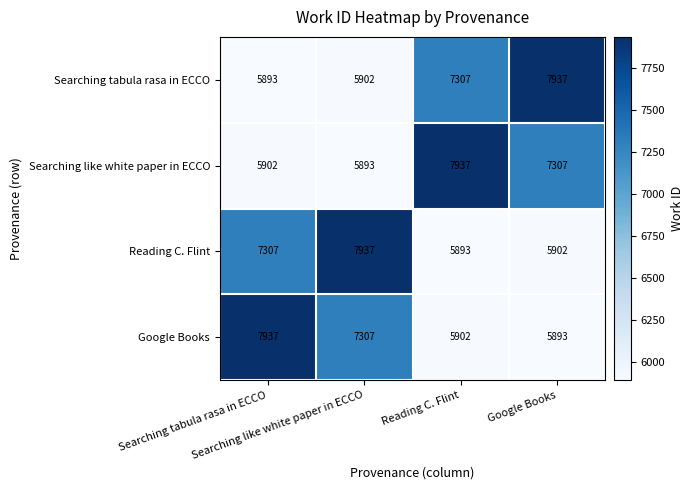

At how many categories does at least one series exceed 7151?

4